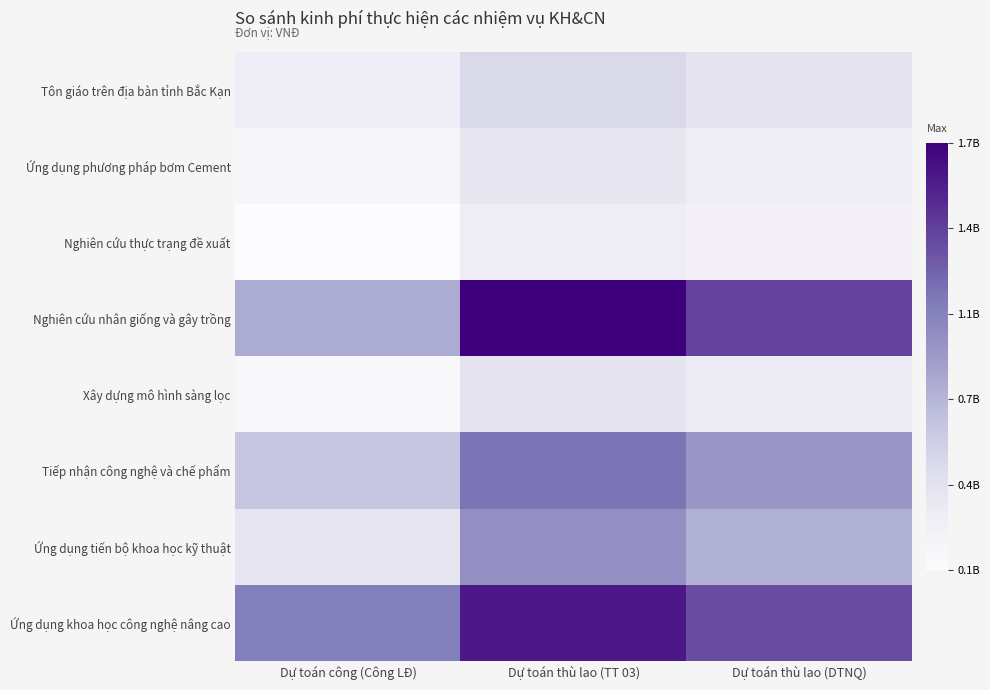

Reading left to right, transcribe all the data shown in this chart.

Tôn giáo trên địa bàn tỉnh Bắc Kạn: Dự toán công (Công LĐ)=284490000	Dự toán thù lao (TT 03)=493382000	Dự toán thù lao (DTNQ)=394705000
Ứng dụng phương pháp bơm Cement: Dự toán công (Công LĐ)=171300000	Dự toán thù lao (TT 03)=356655000	Dự toán thù lao (DTNQ)=285324000
Nghiên cứu thực trạng đề xuất: Dự toán công (Công LĐ)=83783000	Dự toán thù lao (TT 03)=300145000	Dự toán thù lao (DTNQ)=241135000
Nghiên cứu nhân giống và gây trồng: Dự toán công (Công LĐ)=802226000	Dự toán thù lao (TT 03)=1717000000	Dự toán thù lao (DTNQ)=1373600000
Xây dựng mô hình sàng lọc: Dự toán công (Công LĐ)=135501000	Dự toán thù lao (TT 03)=388509000	Dự toán thù lao (DTNQ)=310807000
Tiếp nhận công nghệ và chế phẩm: Dự toán công (Công LĐ)=631175000	Dự toán thù lao (TT 03)=1137000000	Dự toán thù lao (DTNQ)=921098000
Ứng dụng tiến bộ khoa học kỹ thuật: Dự toán công (Công LĐ)=365140000	Dự toán thù lao (TT 03)=973764000	Dự toán thù lao (DTNQ)=776611000
Ứng dụng khoa học công nghệ nâng cao: Dự toán công (Công LĐ)=1089323000	Dự toán thù lao (TT 03)=1586155000	Dự toán thù lao (DTNQ)=1327621000